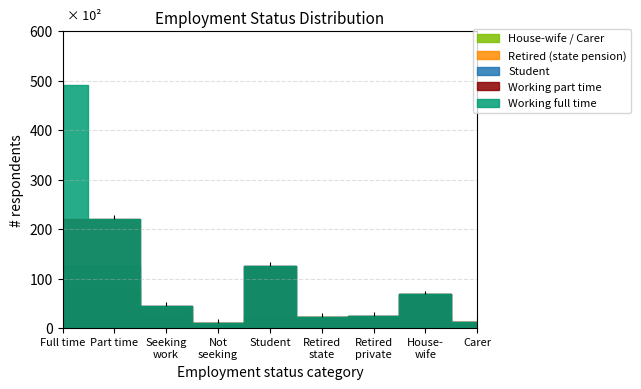

What is the label of the 8th point from the right?

Part time